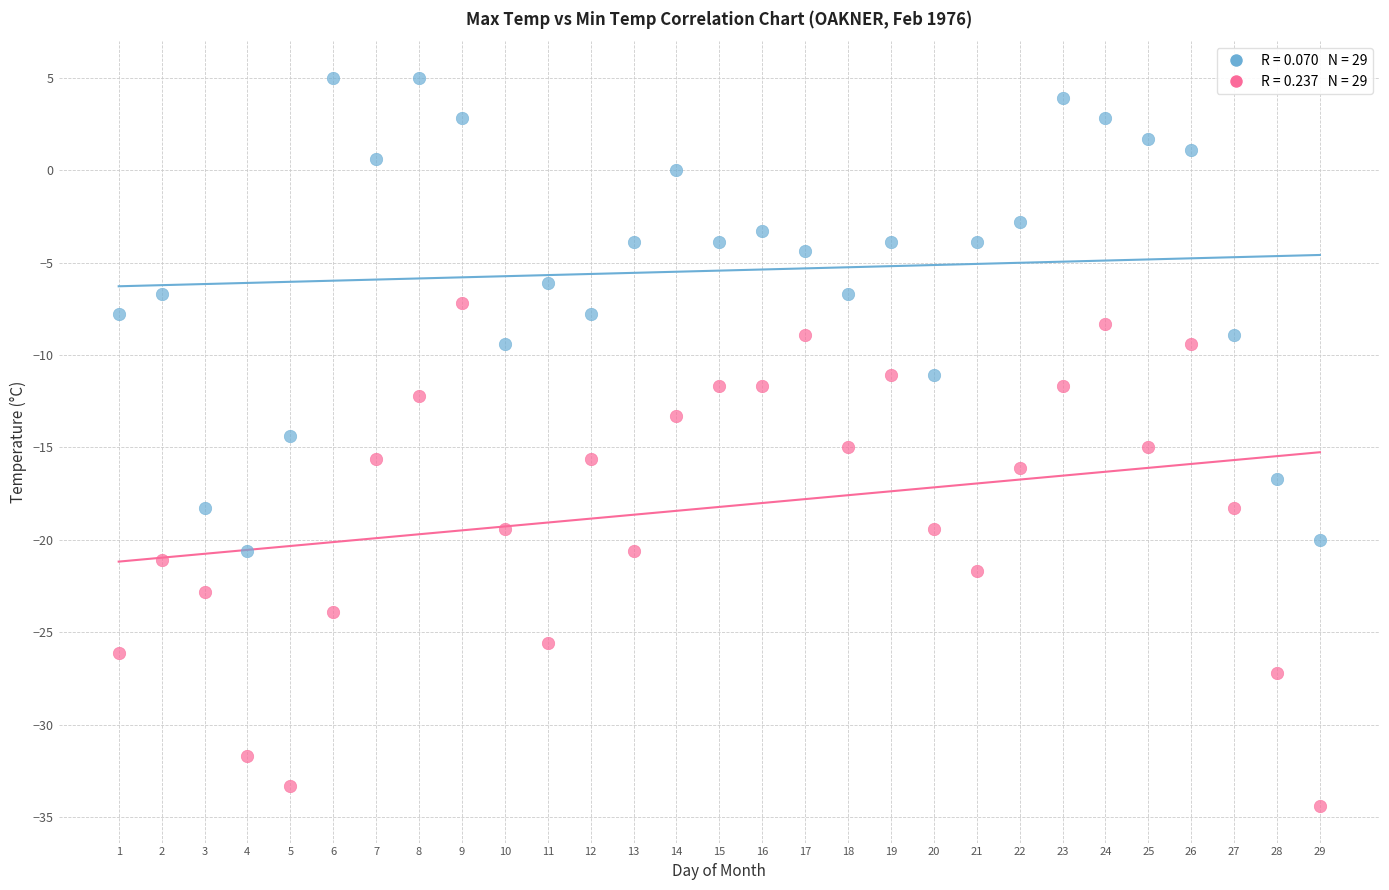

Across all data points, what is the range of X values (max minus min)?

28.0